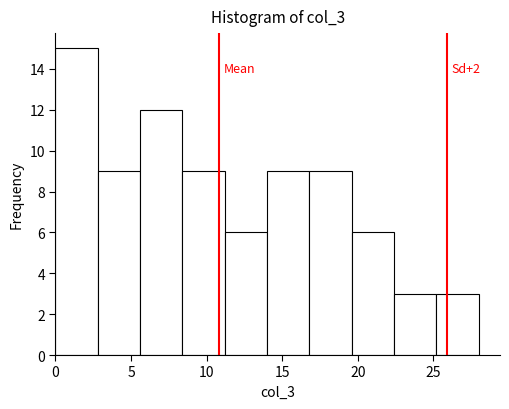

Over which range of the x-axis is the bar tallest?

0.0 to 2.8